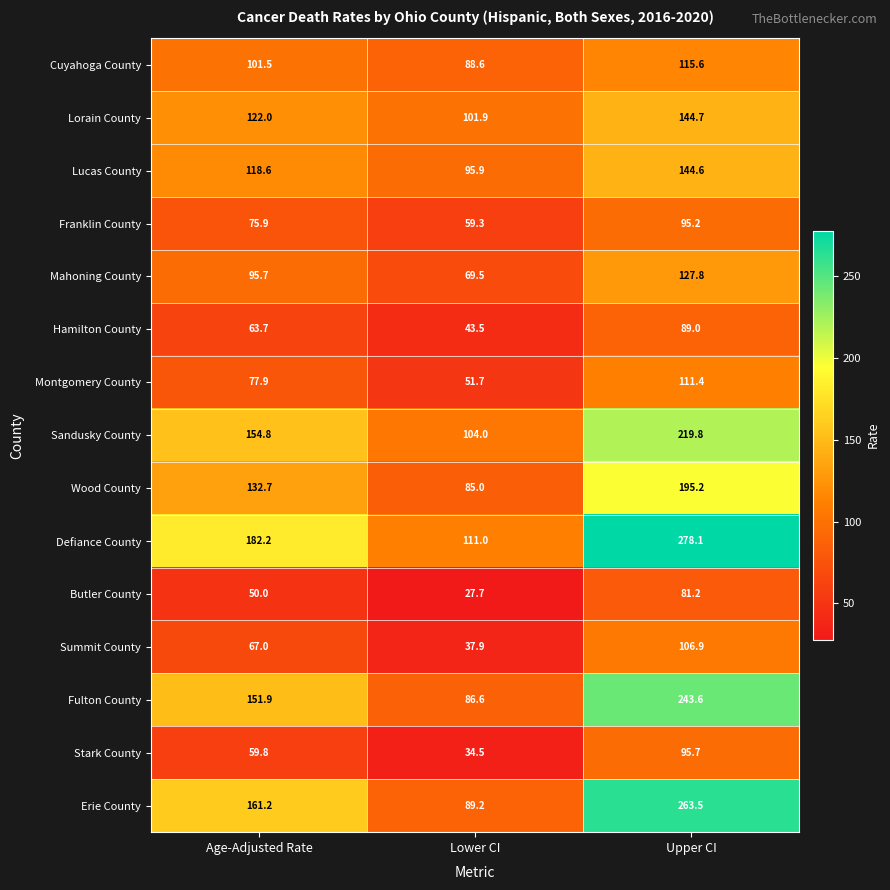

At Age-Adjusted Rate, list the series in order from largest to smallest.

Defiance County, Erie County, Sandusky County, Fulton County, Wood County, Lorain County, Lucas County, Cuyahoga County, Mahoning County, Montgomery County, Franklin County, Summit County, Hamilton County, Stark County, Butler County